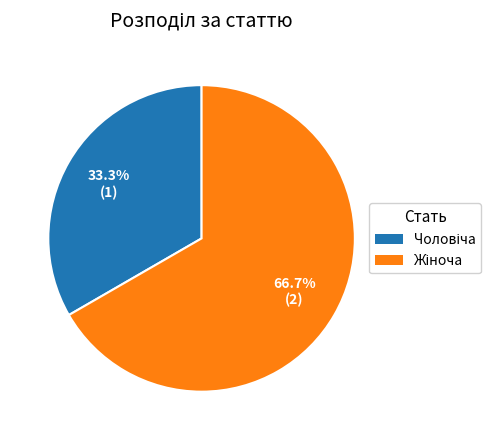

Is there any slice that represents more than half of the pie?

Yes